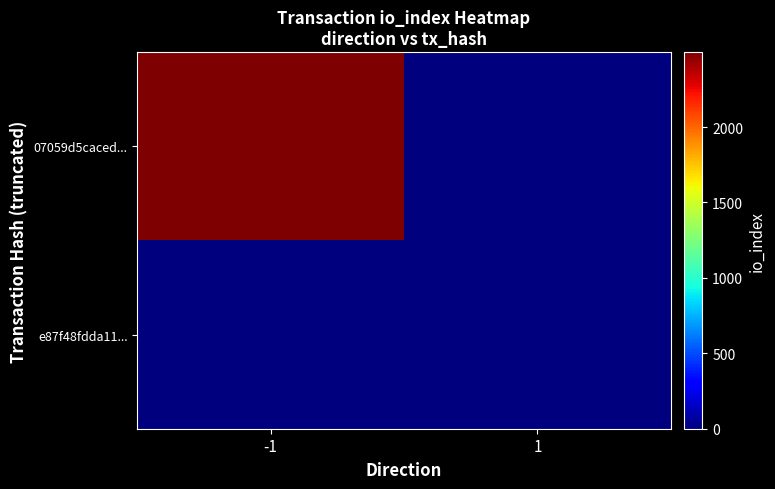

Between -1 and 1, which series saw the biggest shift?

07059d5caced...